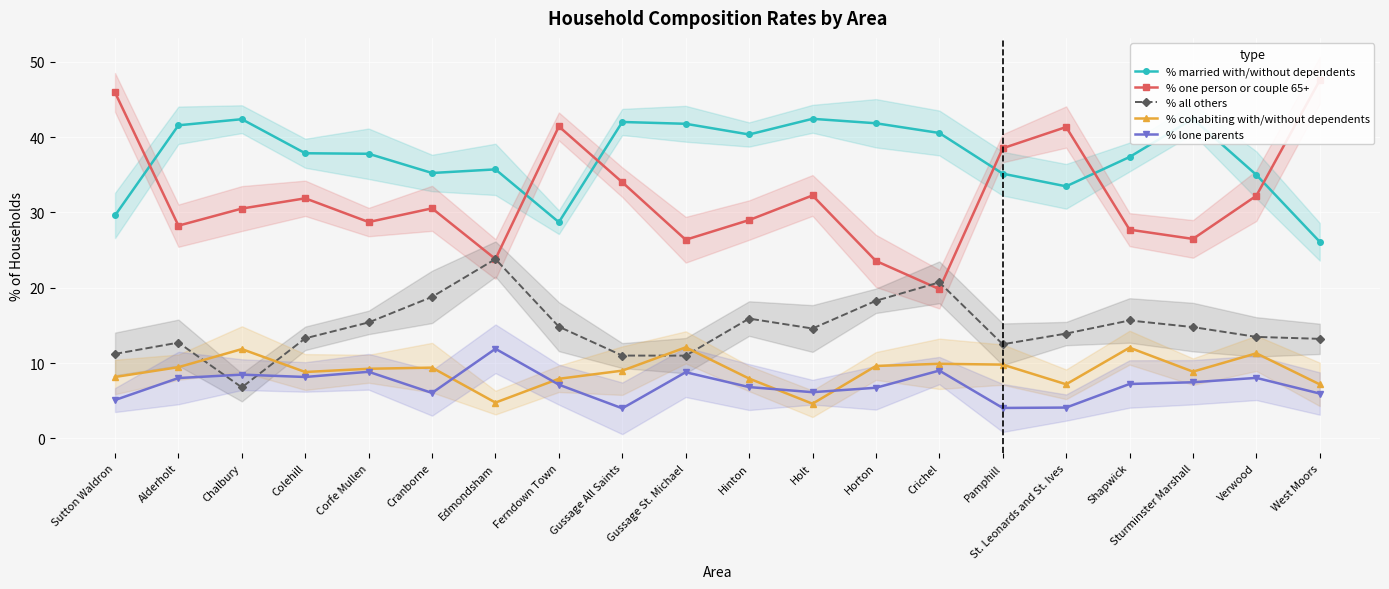

What is the label of the 17th point from the right?

Colehill